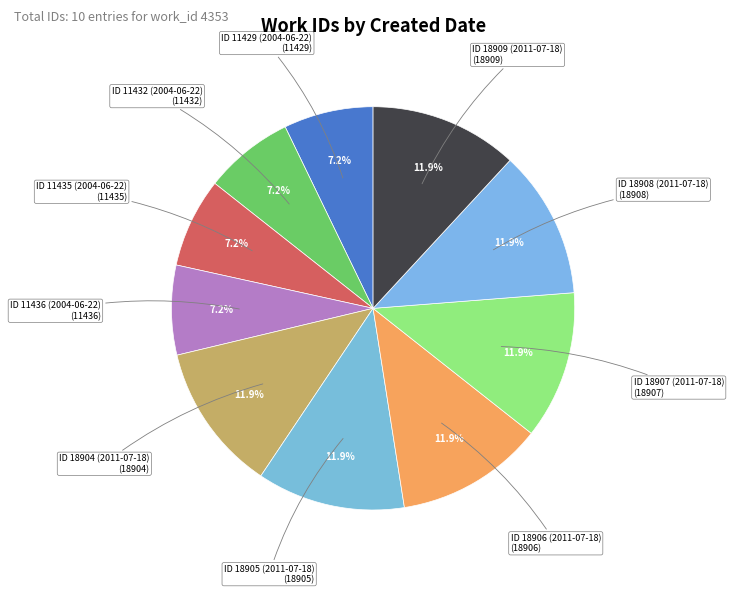

Does any single category account for the majority?

No